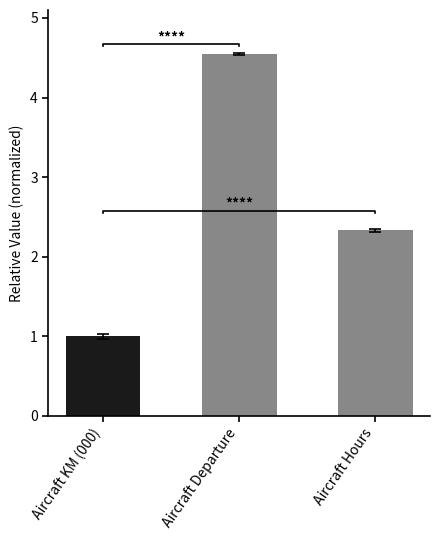

What is the average value?

2.6